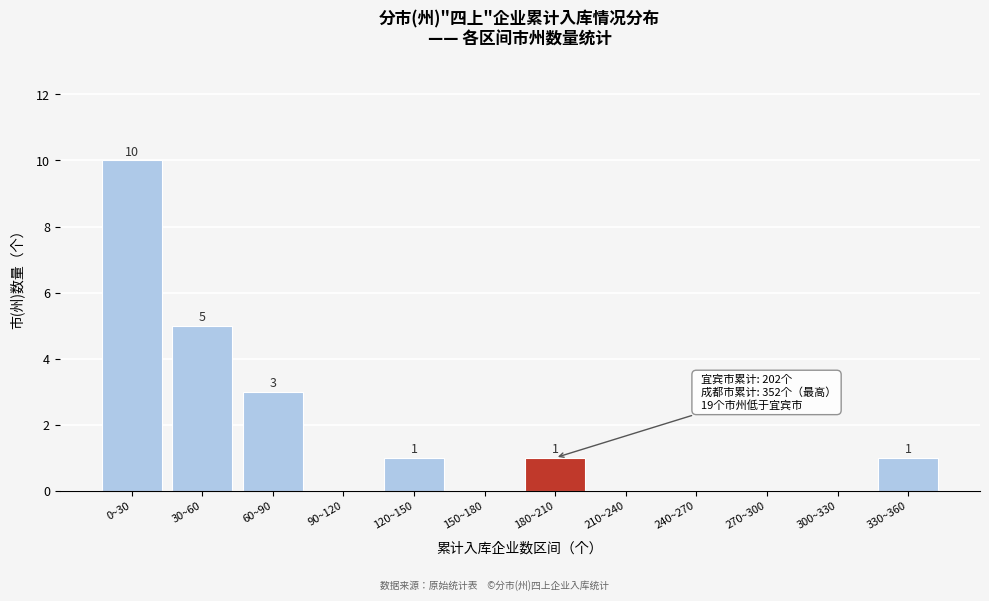

Reading left to right, list all the values displayed in this chart.

0~30=10	30~60=5	60~90=3	90~120=0	120~150=1	150~180=0	180~210=1	210~240=0	240~270=0	270~300=0	300~330=0	330~360=1